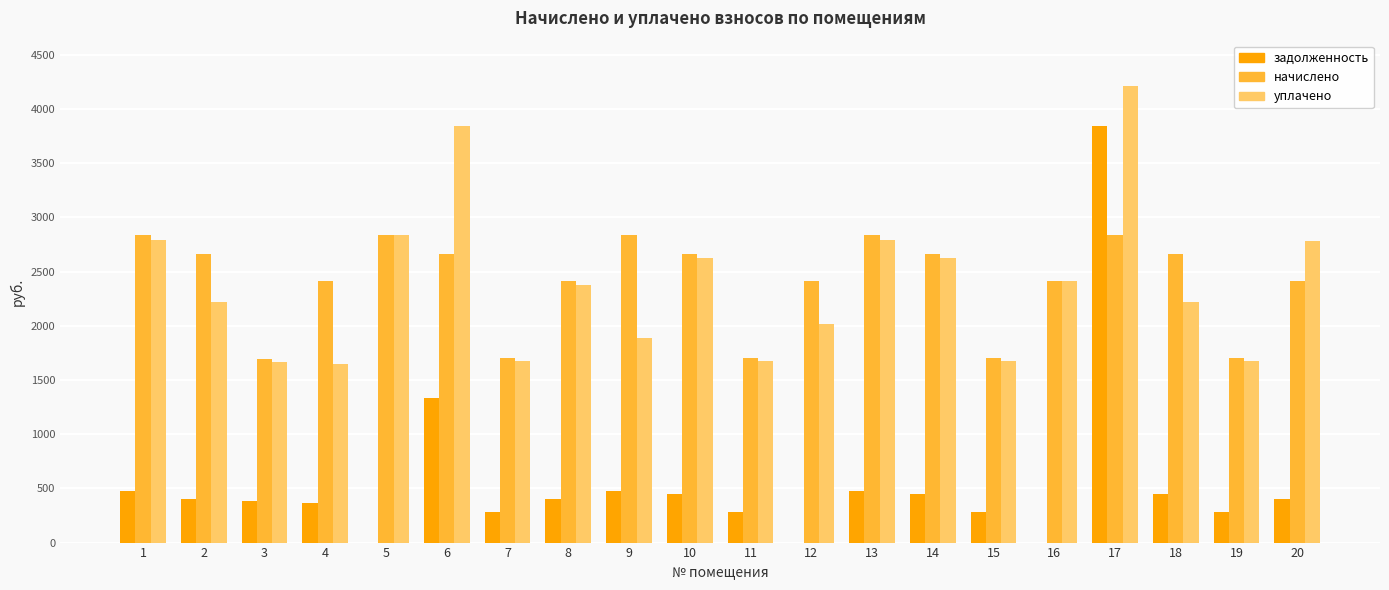

Is the value of задолженность at 19 greater than the value of уплачено at 17?

No